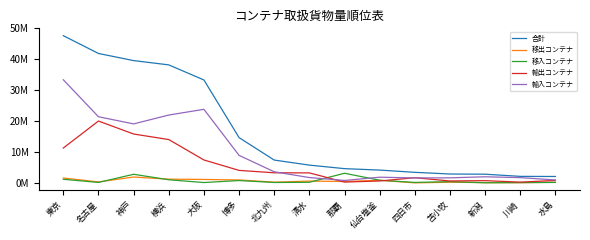

Is this an area chart (filled region under the line)?

No